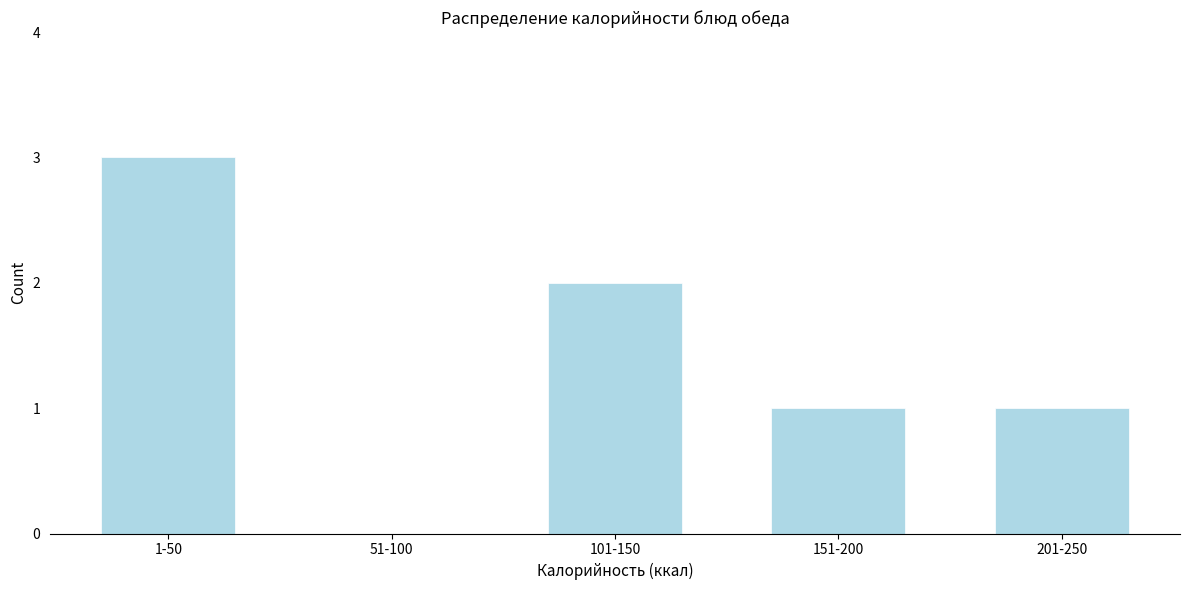

Reading right to left, what are all the values shown in this chart?

201-250=1	151-200=1	101-150=2	51-100=0	1-50=3